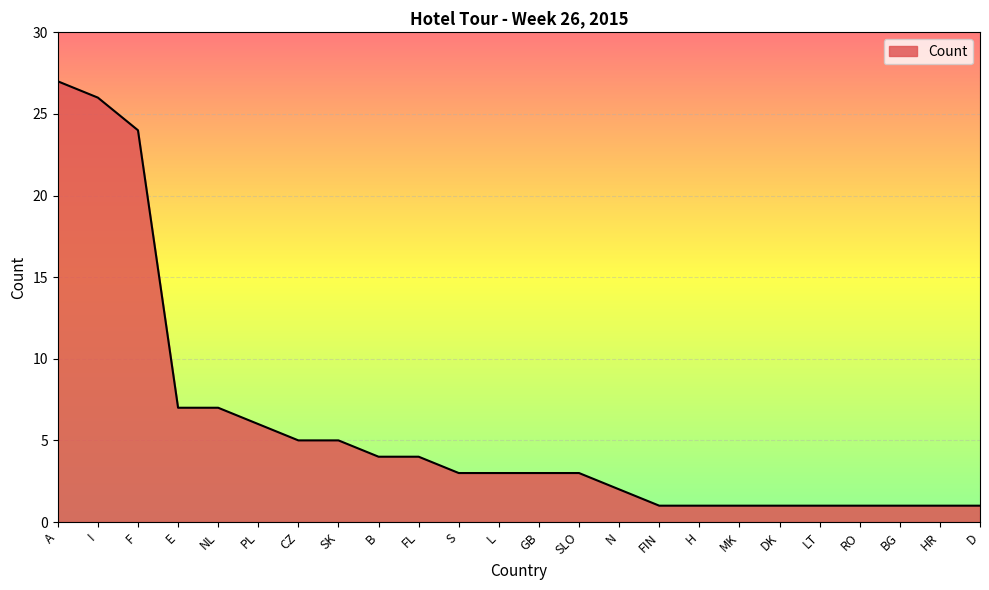

Is it true that the value at A is 18?

False